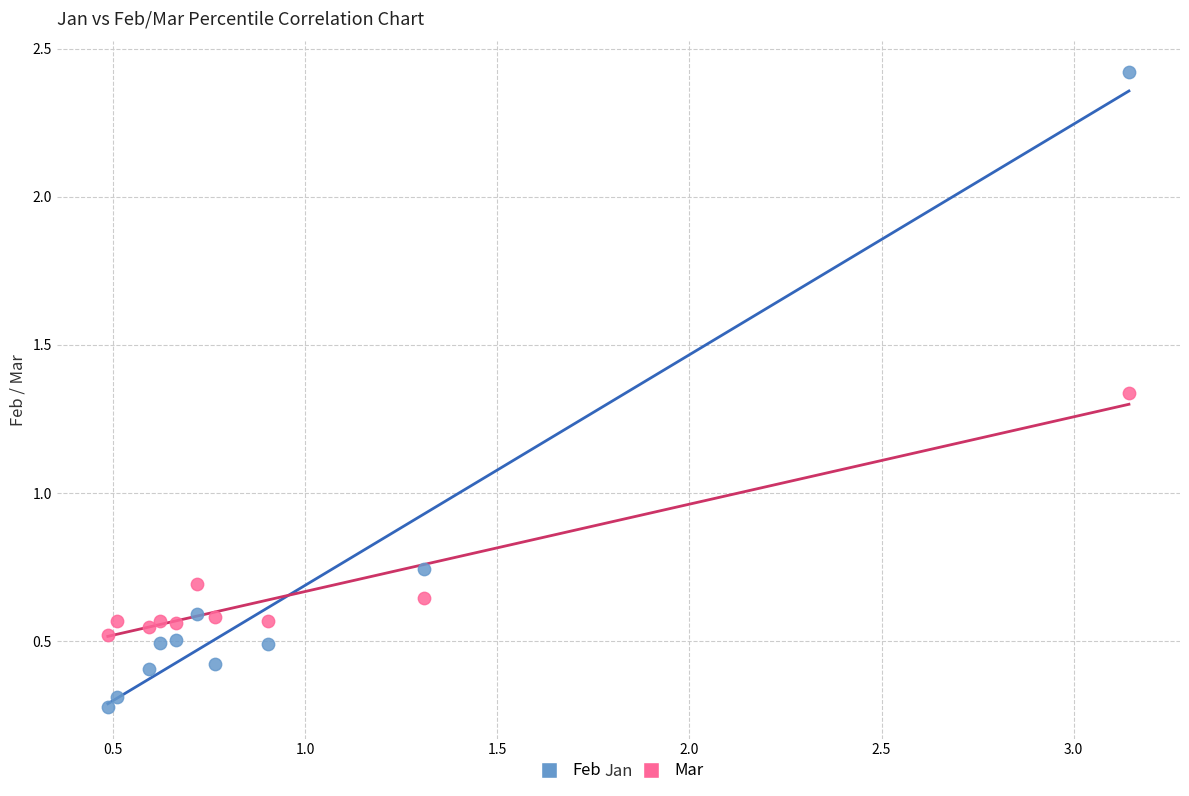

What is the X range (max minus min) for the scatter plot?

2.7